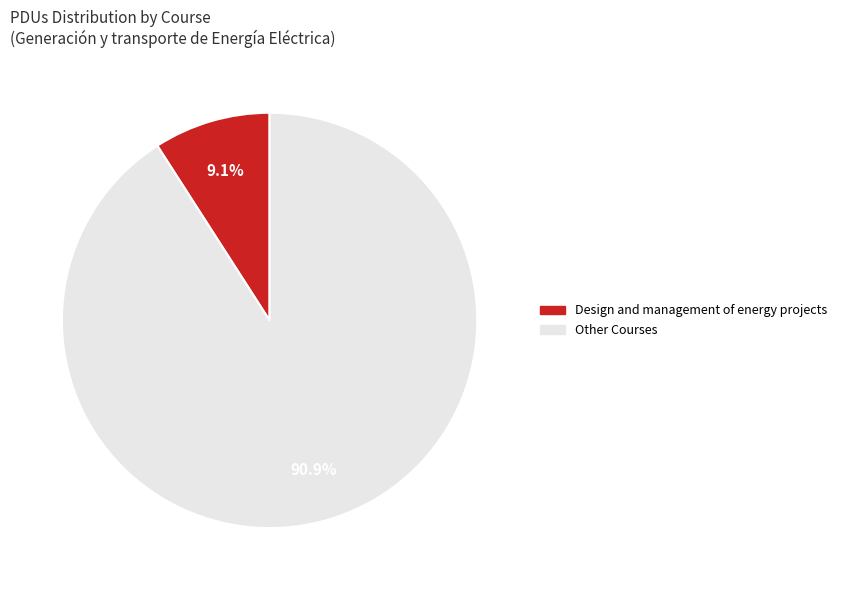

How many segments does this pie chart have?

2